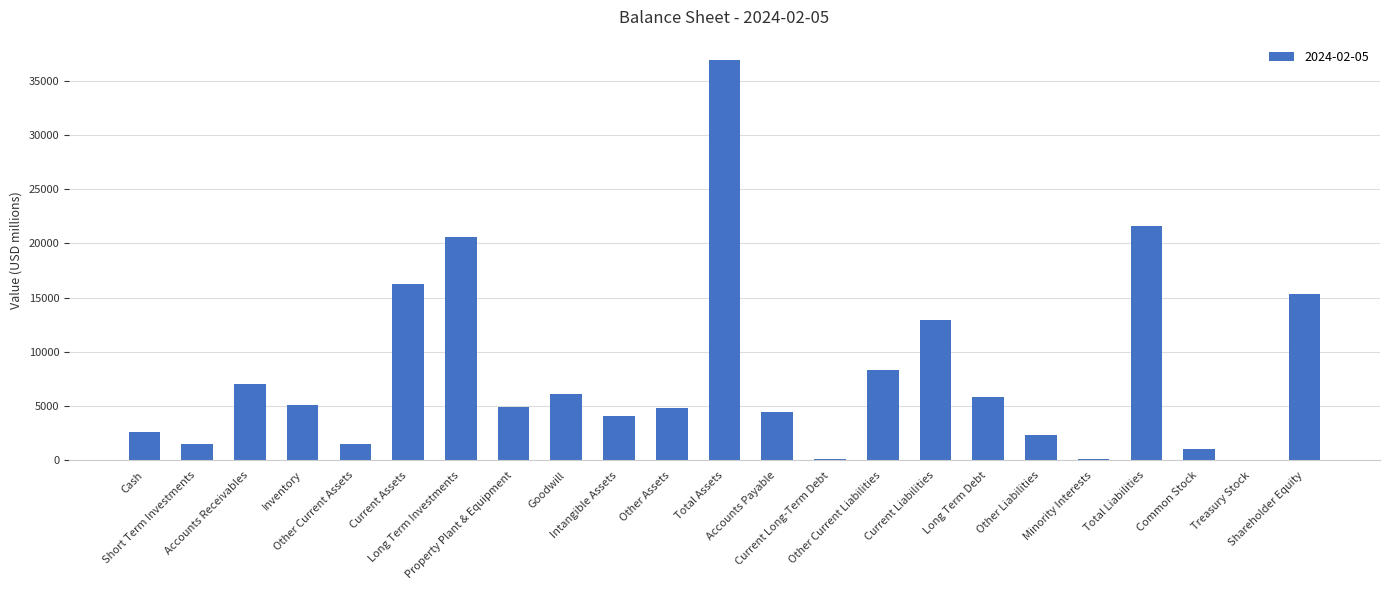

What is the greatest value displayed?

36945